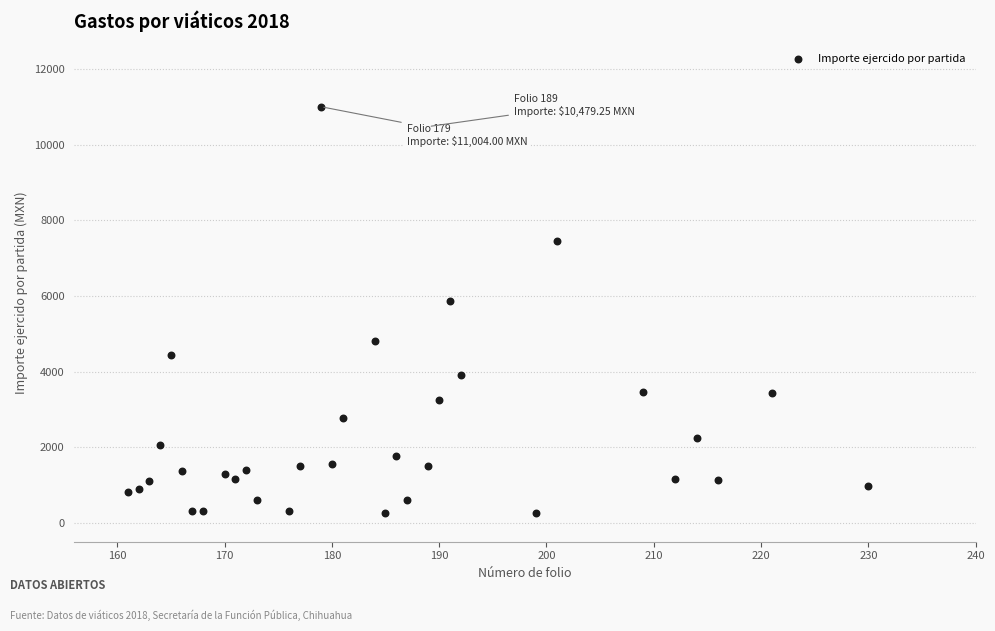

What is the range of X values (max minus min)?

69.0